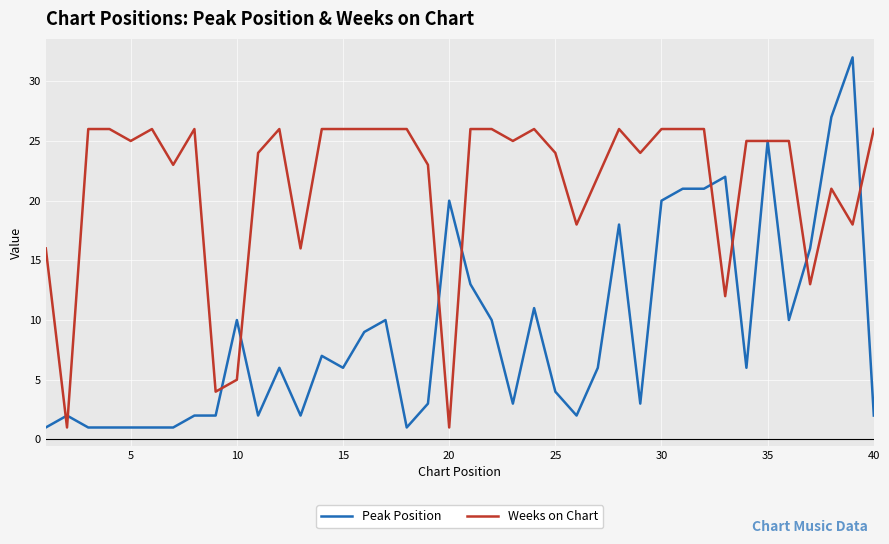

Which series has the largest range (max minus min)?

Peak Position